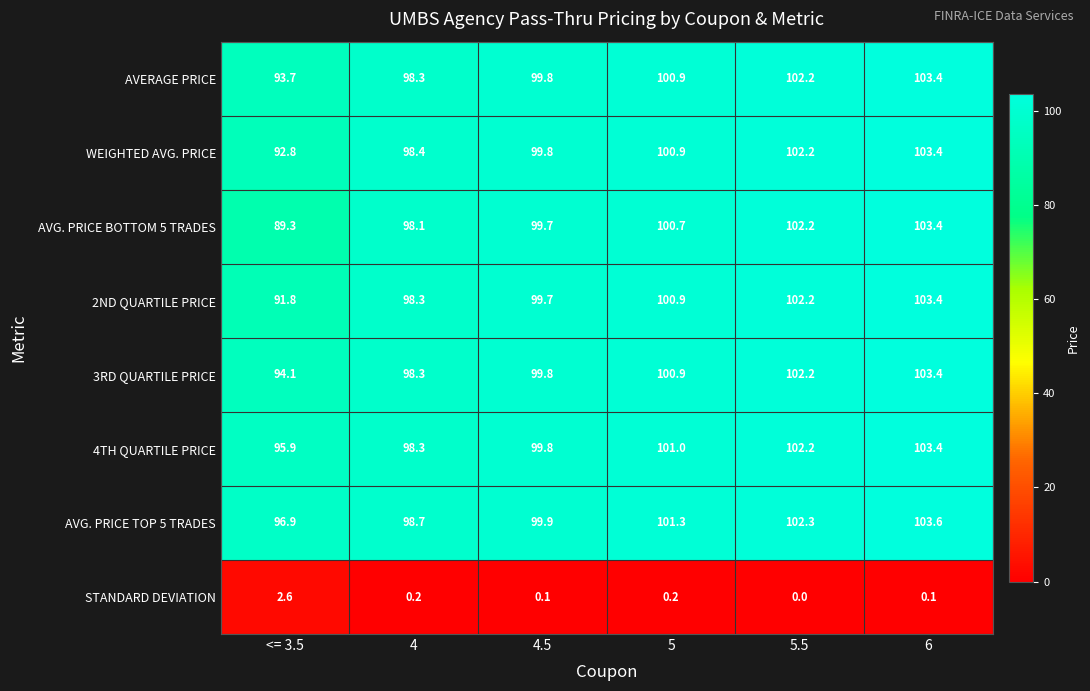

At which category is the sum across all series the highest?

6